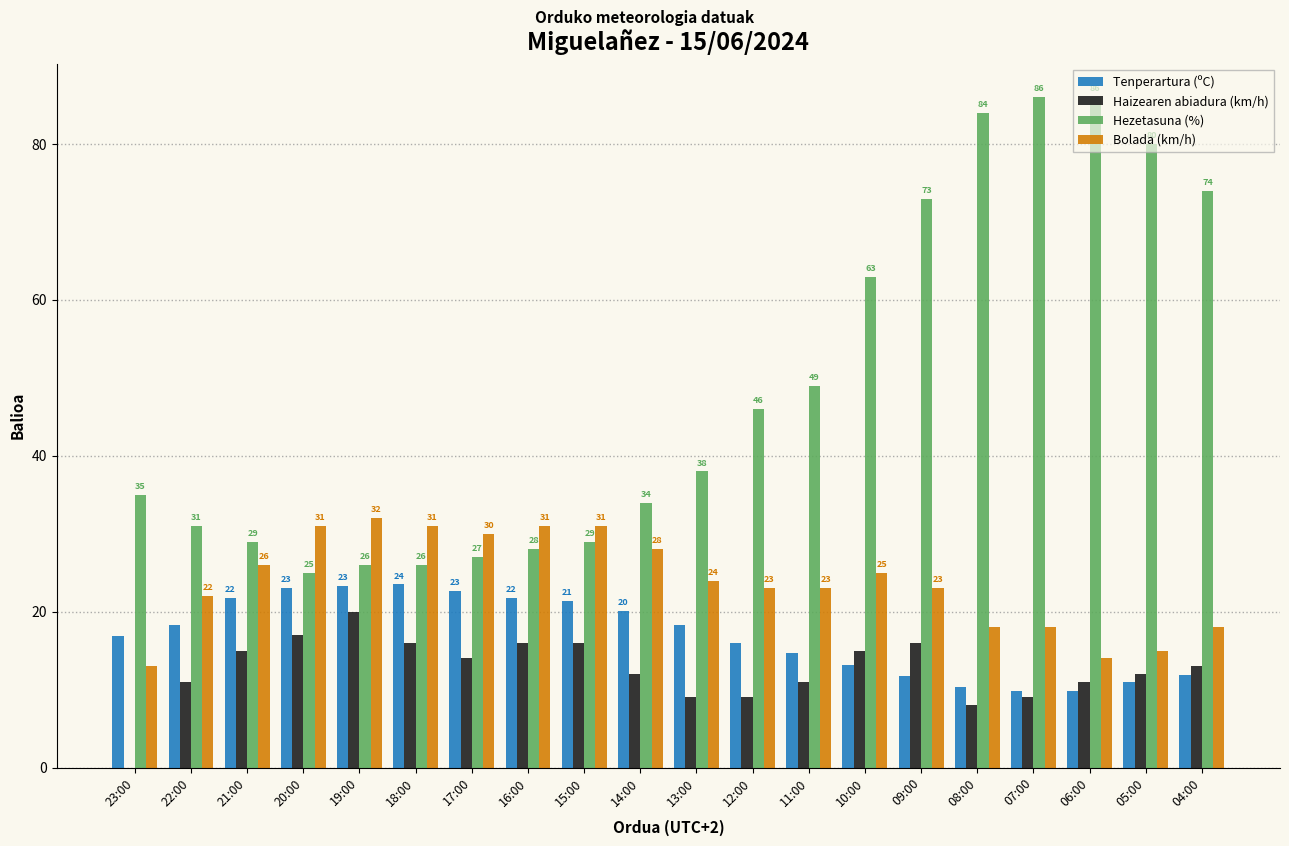

What value does the Haizearen abiadura (km/h) series have at 13:00?

9.0